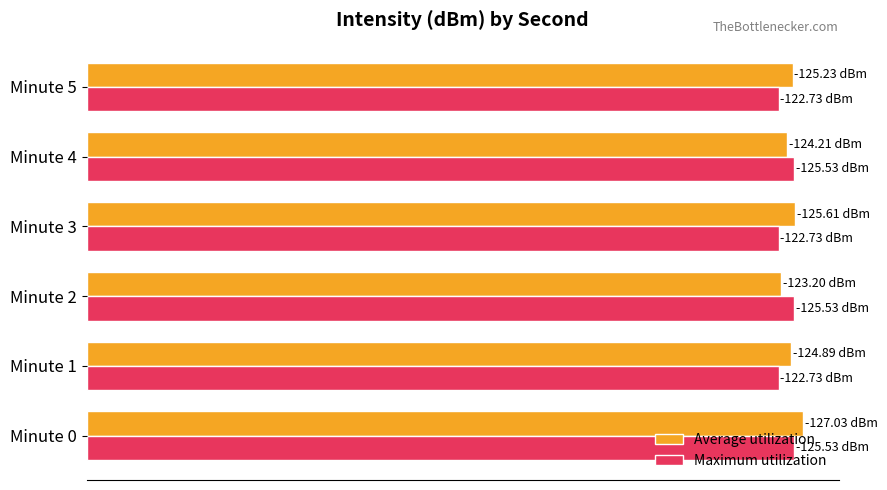

What are all the series names shown in the legend?

Average utilization, Maximum utilization